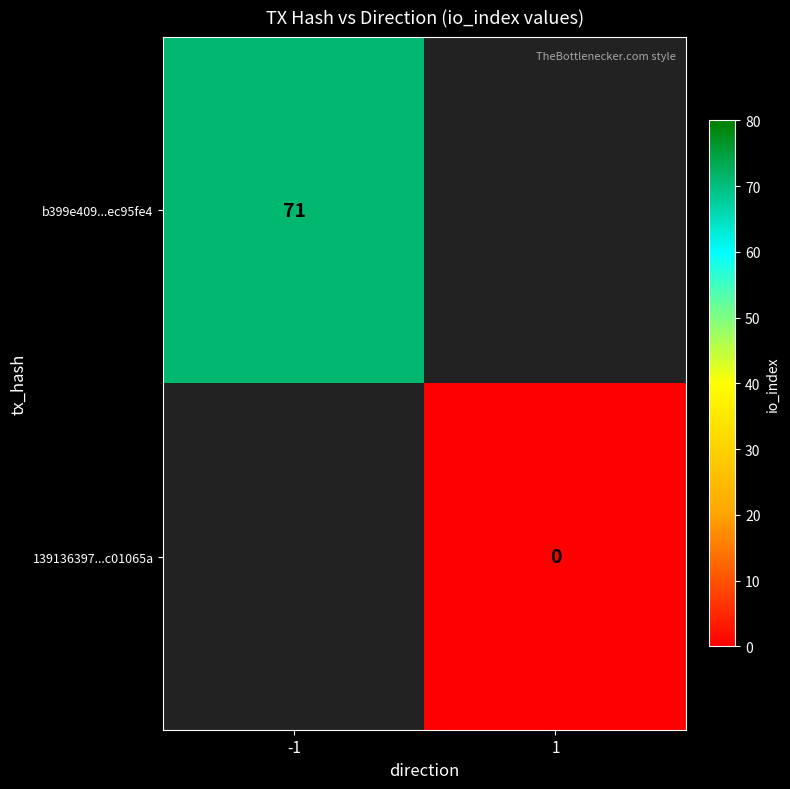

Is the value of b399e409...ec95fe4 at -1 greater than the value of 139136397...c01065a at 1?

Yes